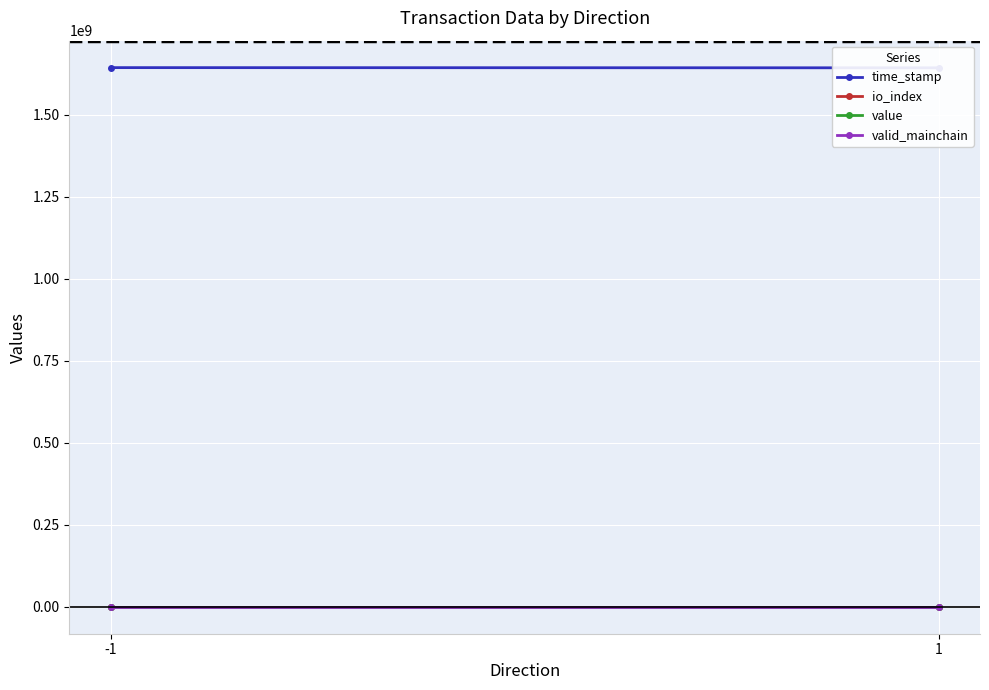

What is the minimum value for time_stamp?

1642250223.0